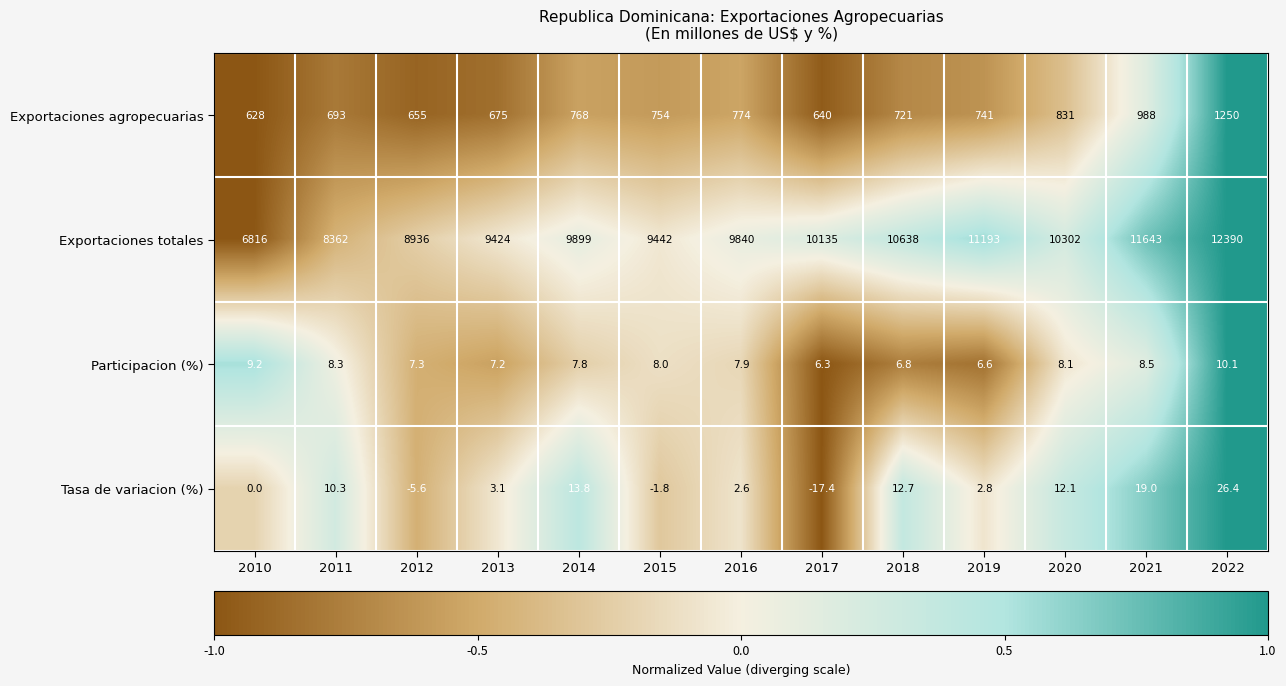

Which series has the largest range (max minus min)?

Exportaciones totales